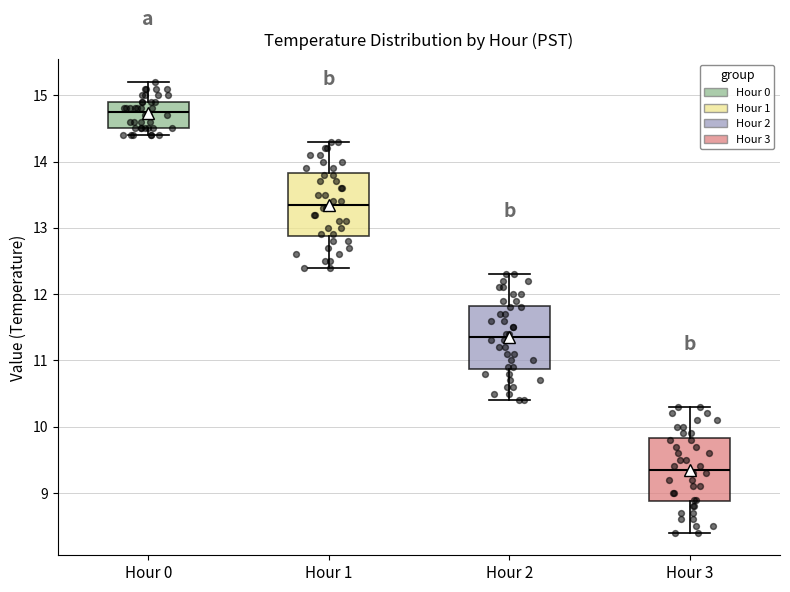

Which box has the lowest median line?

Hour 3